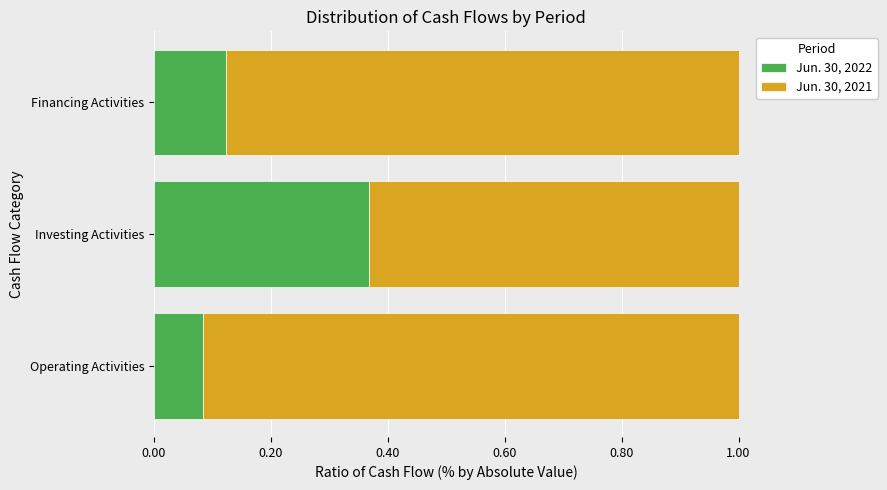

Which category has the highest value in the Jun. 30, 2022 series?

Investing Activities